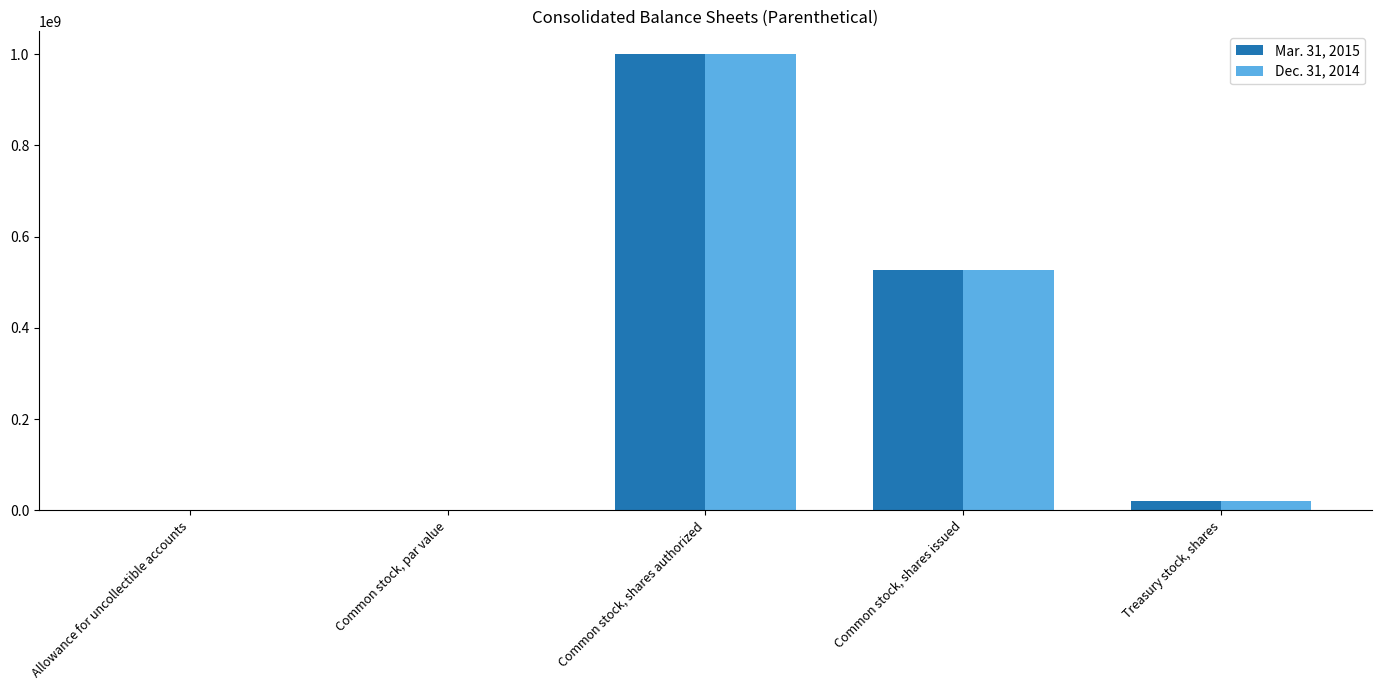

What is the average value of the Mar. 31, 2015 series?

309460001.8